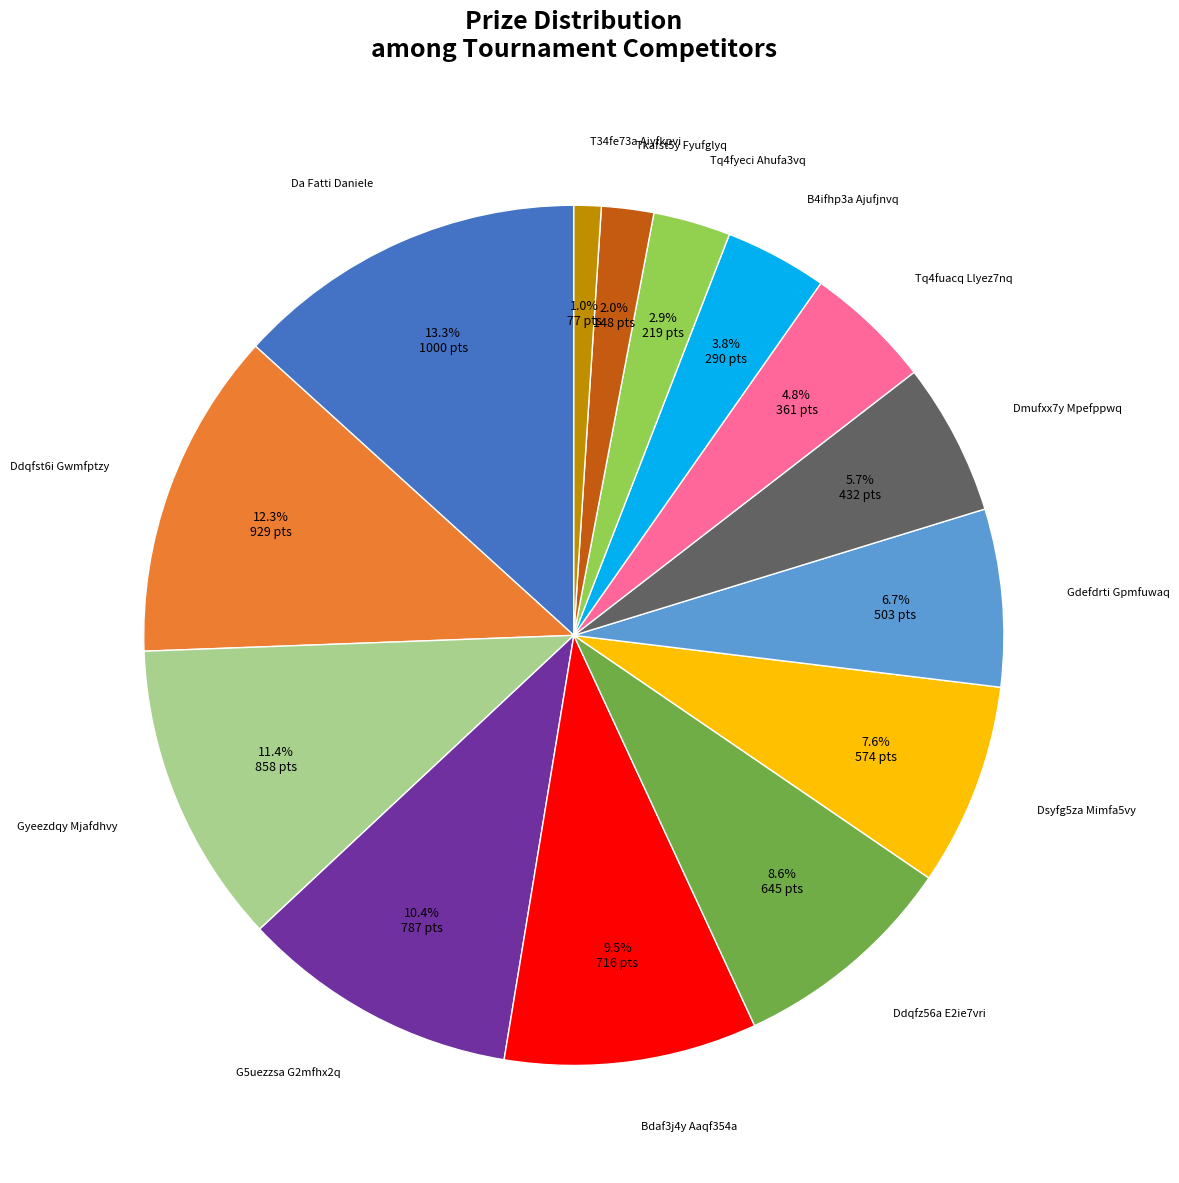

Rank the categories by value from highest to lowest.

Da Fatti Daniele, Ddqfst6i Gwmfptzy, Gyeezdqy Mjafdhvy, G5uezzsa G2mfhx2q, Bdaf3j4y Aaqf354a, Ddqfz56a E2ie7vri, Dsyfg5za Mimfa5vy, Gdefdrti Gpmfuwaq, Dmufxx7y Mpefppwq, Tq4fuacq Llyez7nq, B4ifhp3a Ajufjnvq, Tq4fyeci Ahufa3vq, Tkafst5y Fyufglyq, T34fe73a Aiyfkpvi